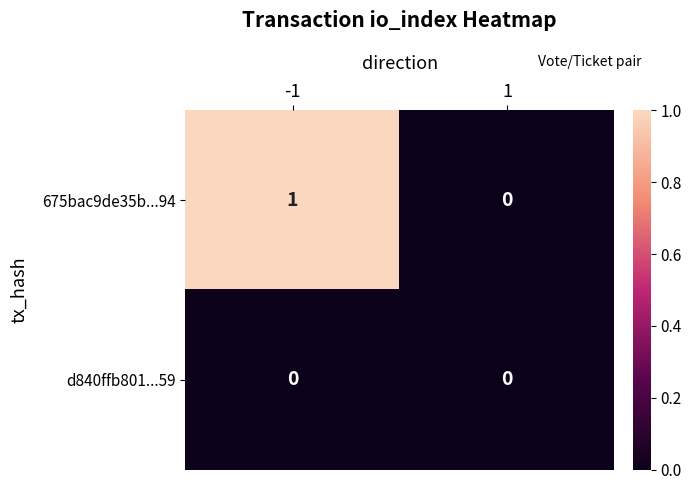

Reading left to right, what are all the values shown in this chart?

675bac9de35b...94: -1=1	1=0
d840ffb801...59: -1=0	1=0